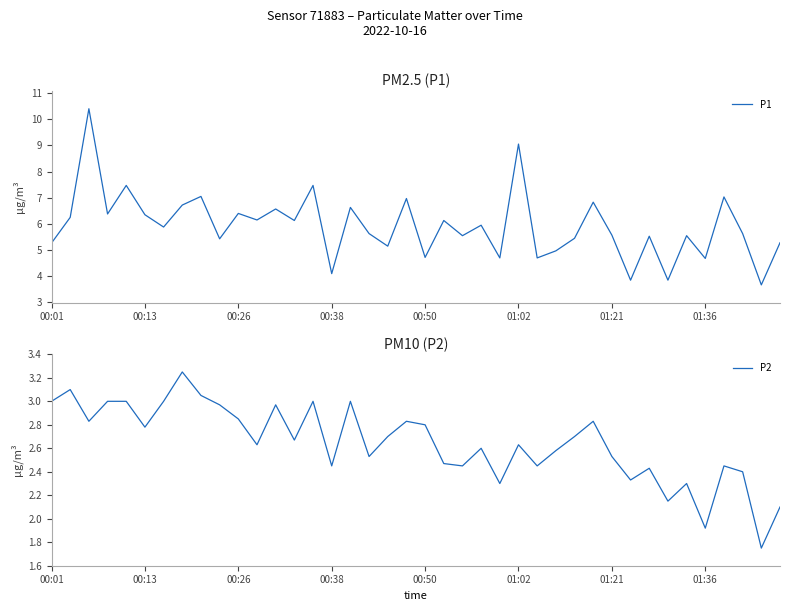

The P2 series shows 3.6 at 01:02. True or false?

False